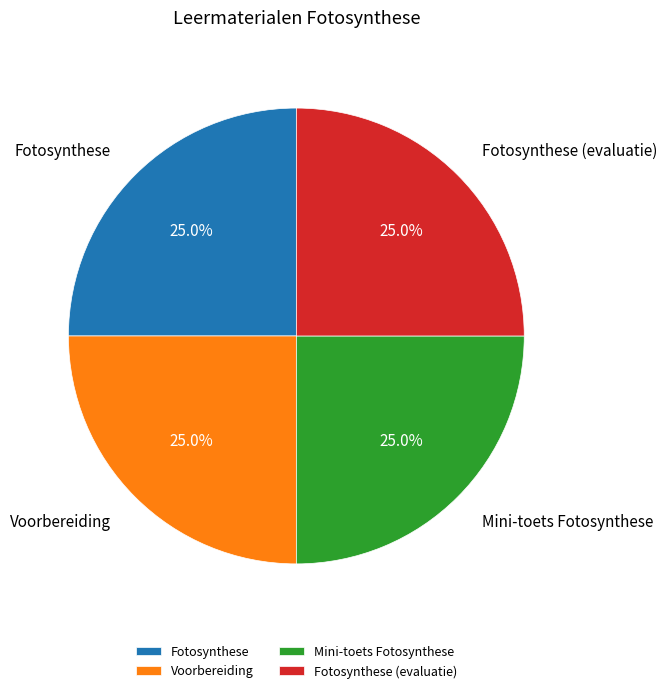

Does Voorbereiding represent more than half of the total?

No